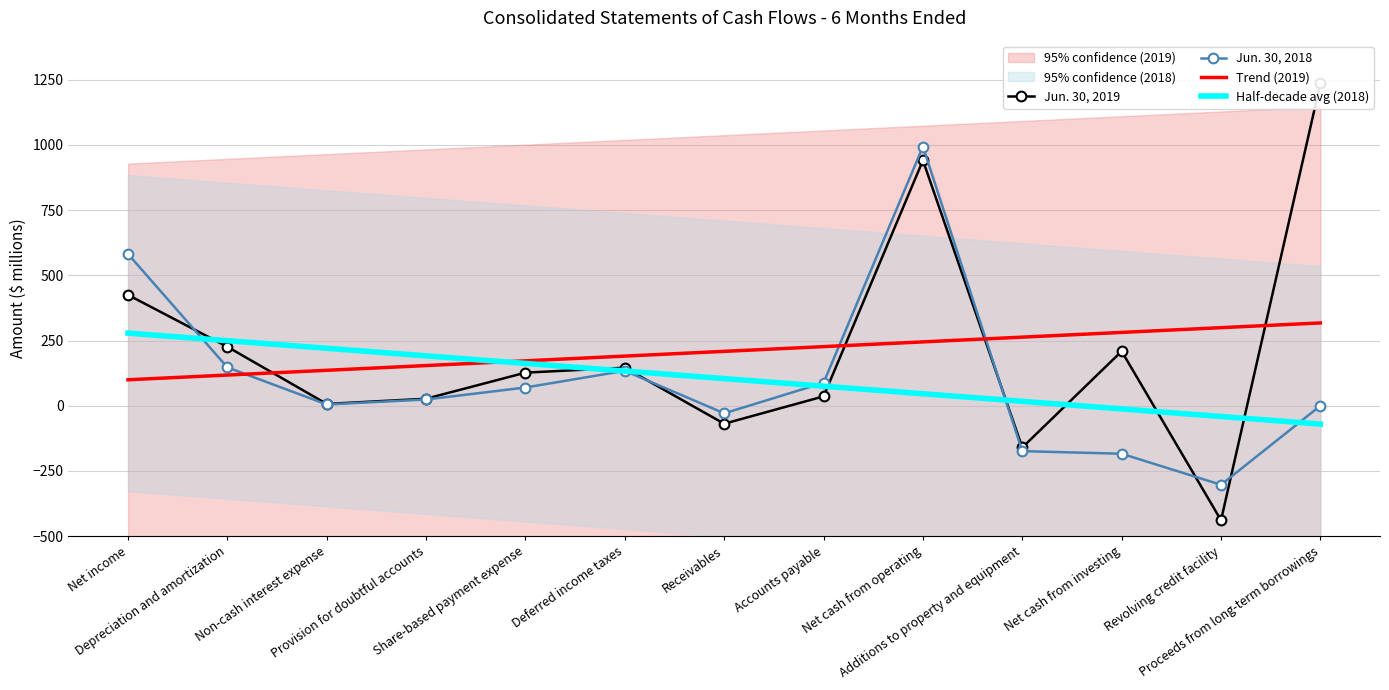

At Provision for doubtful accounts, list the series in order from largest to smallest.

Half-decade avg (2018), Trend (2019), Jun. 30, 2019, Jun. 30, 2018